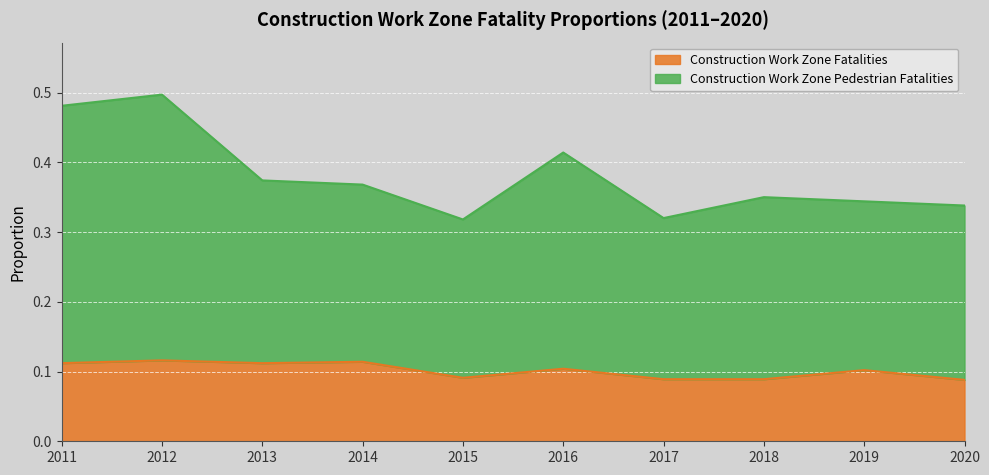

True or false: Construction Work Zone Pedestrian Fatalities has a value of 0.5 at 2011.

True